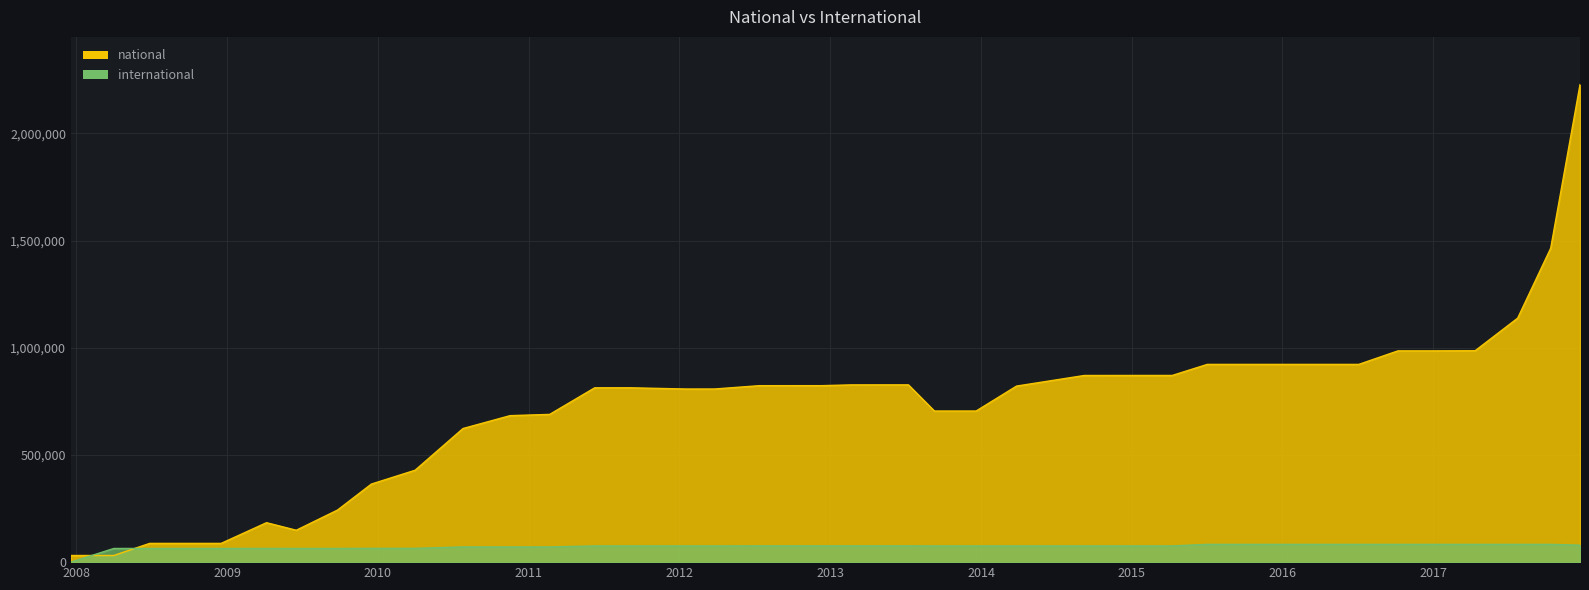

What is the approximate value of national at 2016-10-07?

985500